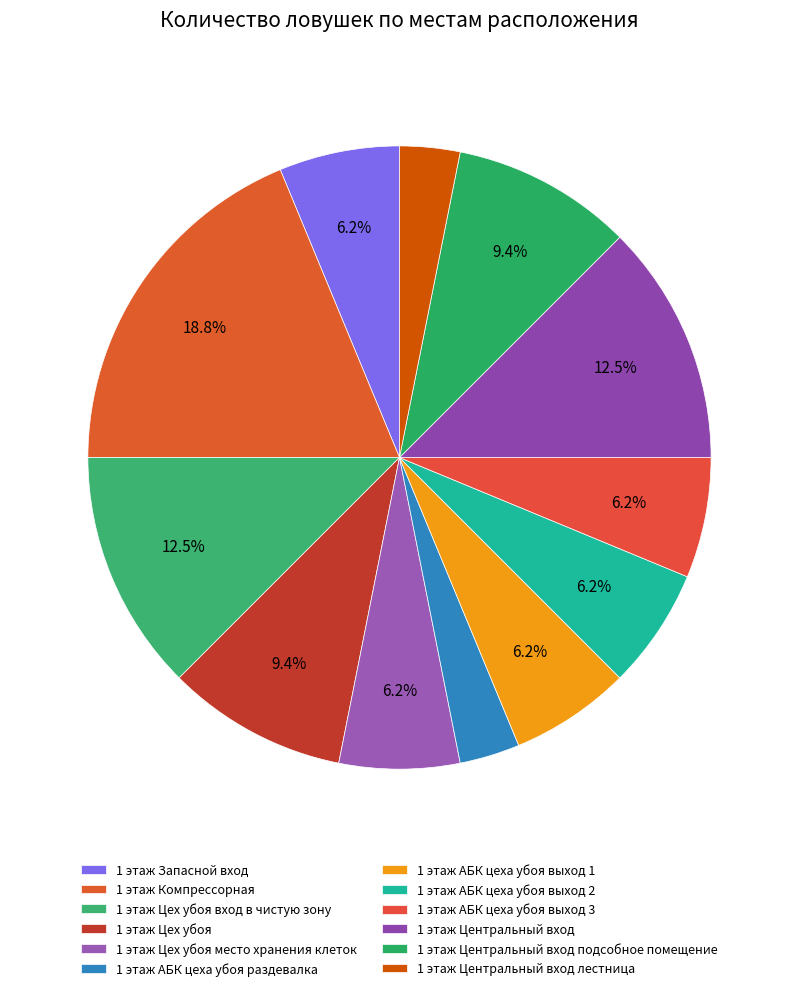

Combined, do 1 этаж Цех убоя вход в чистую зону and 1 этаж Цех убоя account for over 50%?

No